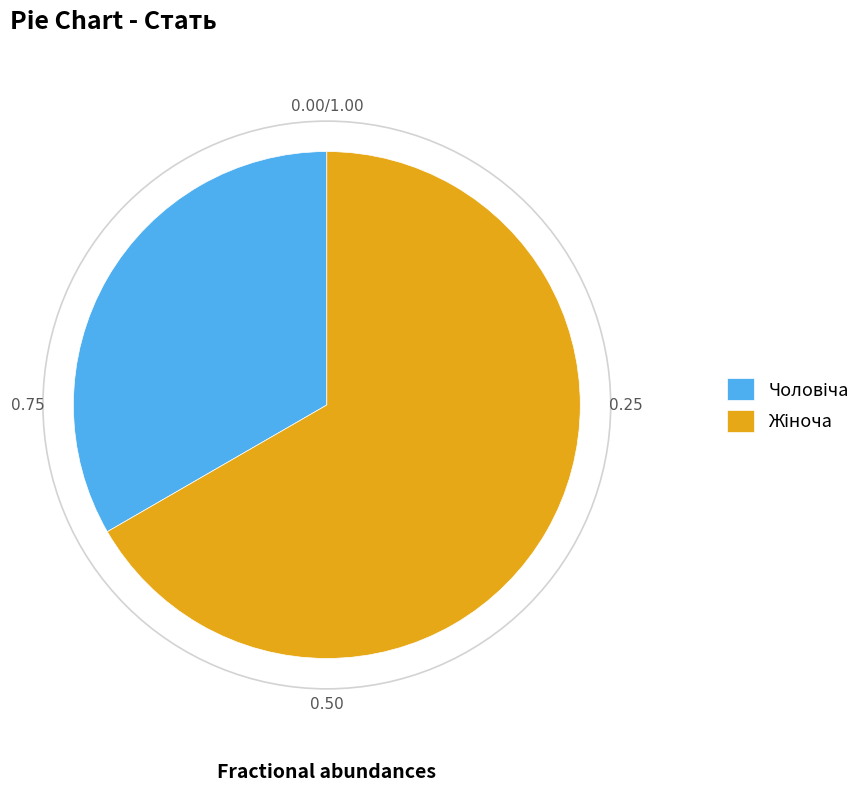

Count the number of slices in the pie.

2